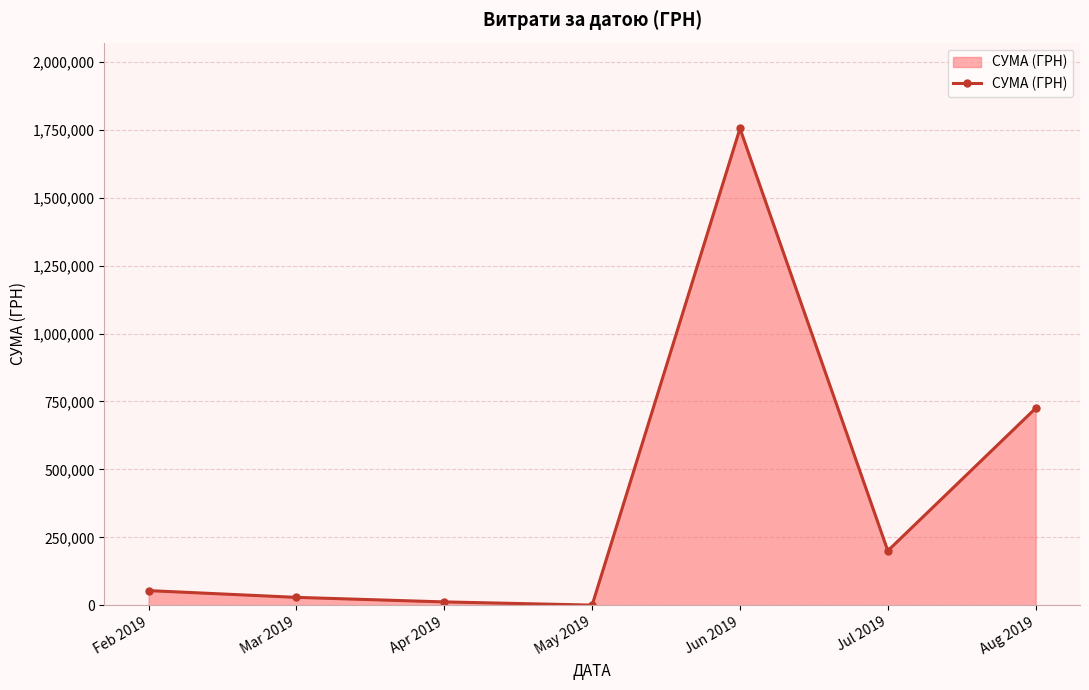

What is the sum of all values?

2777258.9